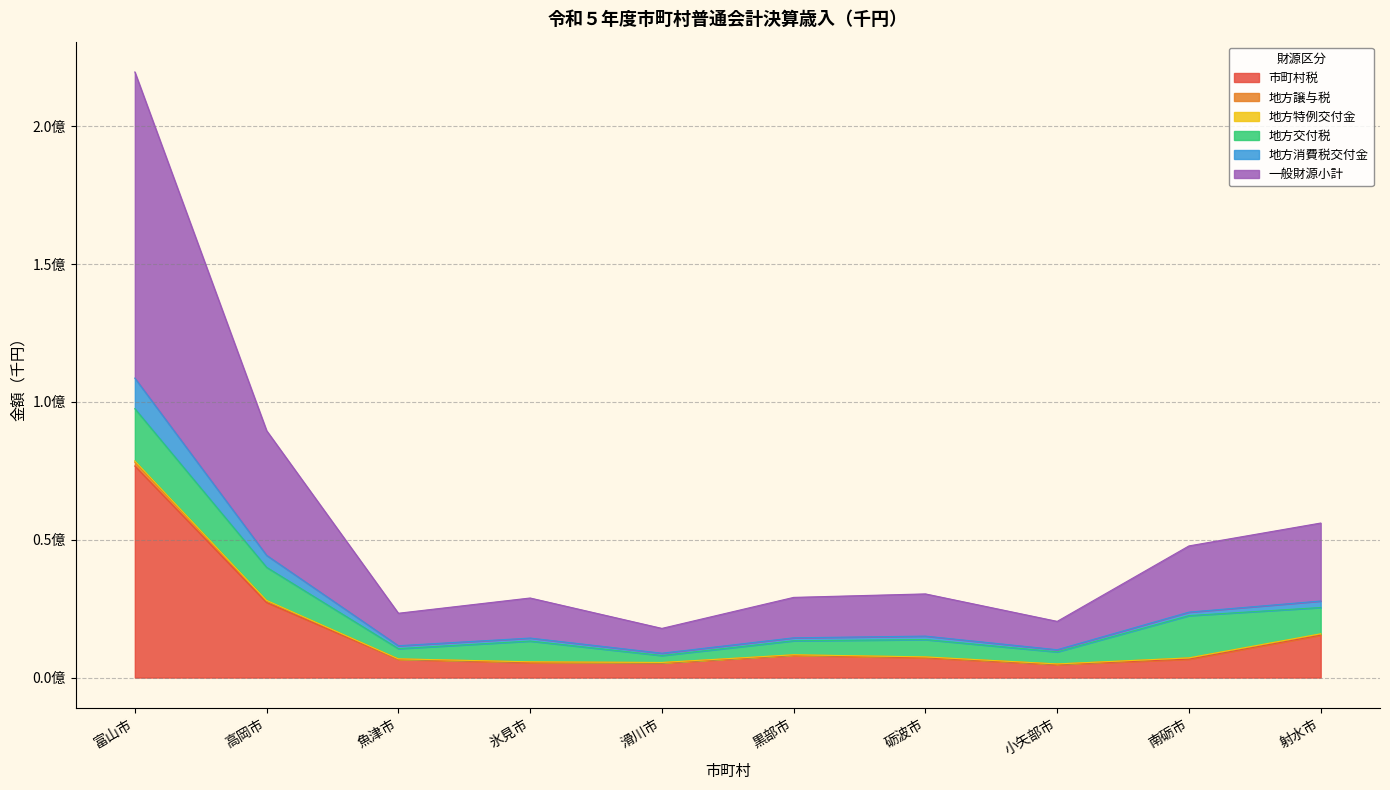

Which has a higher value, 魚津市 or 富山市?

富山市